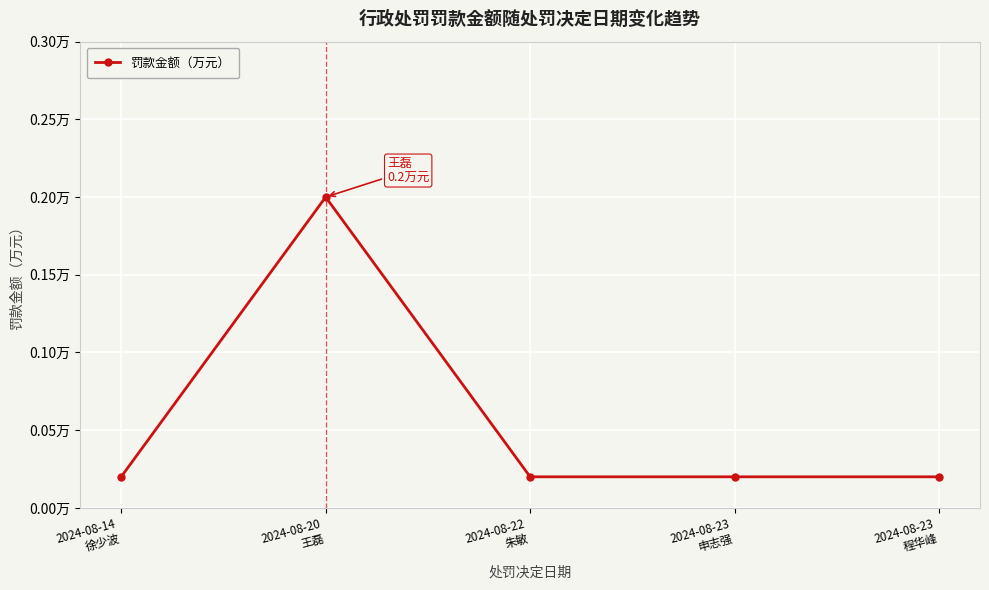

Which label corresponds to the smallest value in the chart?

2024-08-14
徐少波